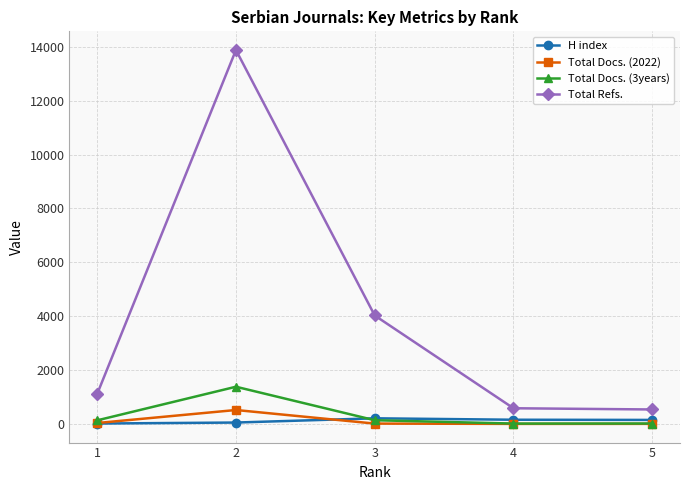

What is the difference between the maximum and minimum values in the H index series?

194